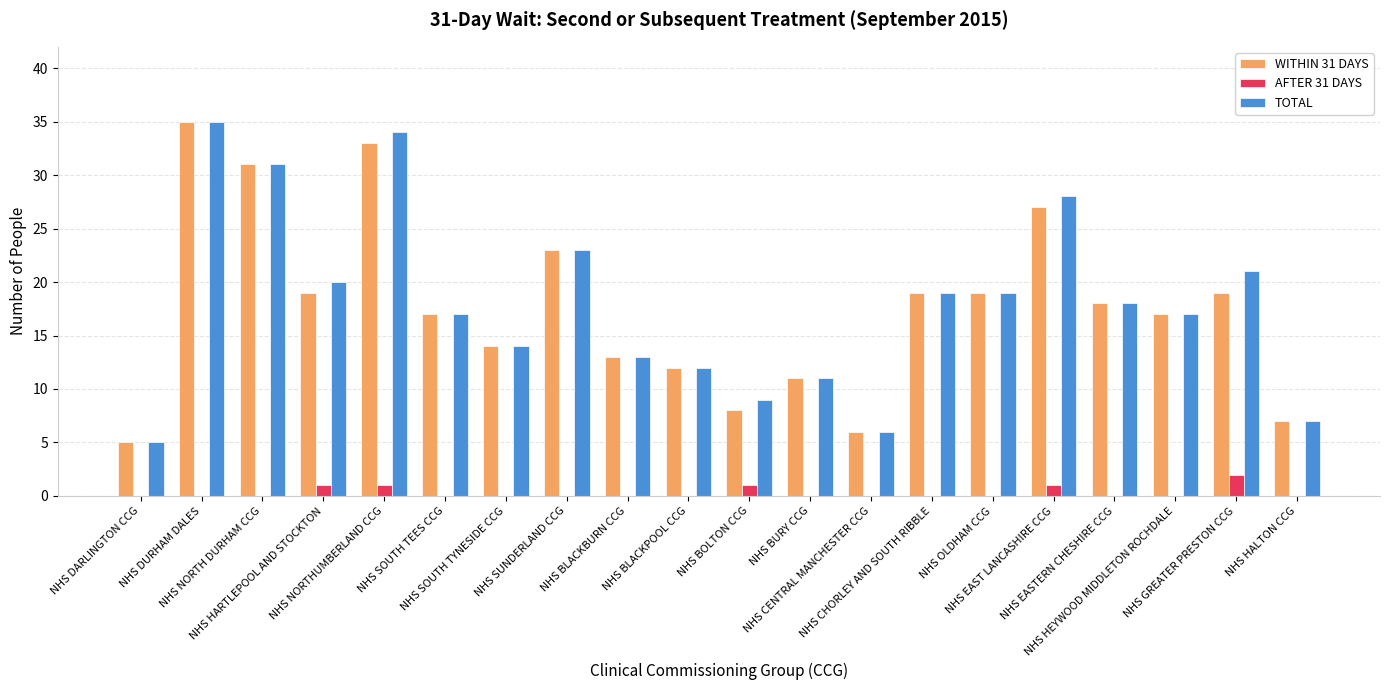

Reading right to left, extract all data points from this chart.

WITHIN 31 DAYS: 7	19	17	18	27	19	19	6	11	8	12	13	23	14	17	33	19	31	35	5
AFTER 31 DAYS: 0	2	0	0	1	0	0	0	0	1	0	0	0	0	0	1	1	0	0	0
TOTAL: 7	21	17	18	28	19	19	6	11	9	12	13	23	14	17	34	20	31	35	5